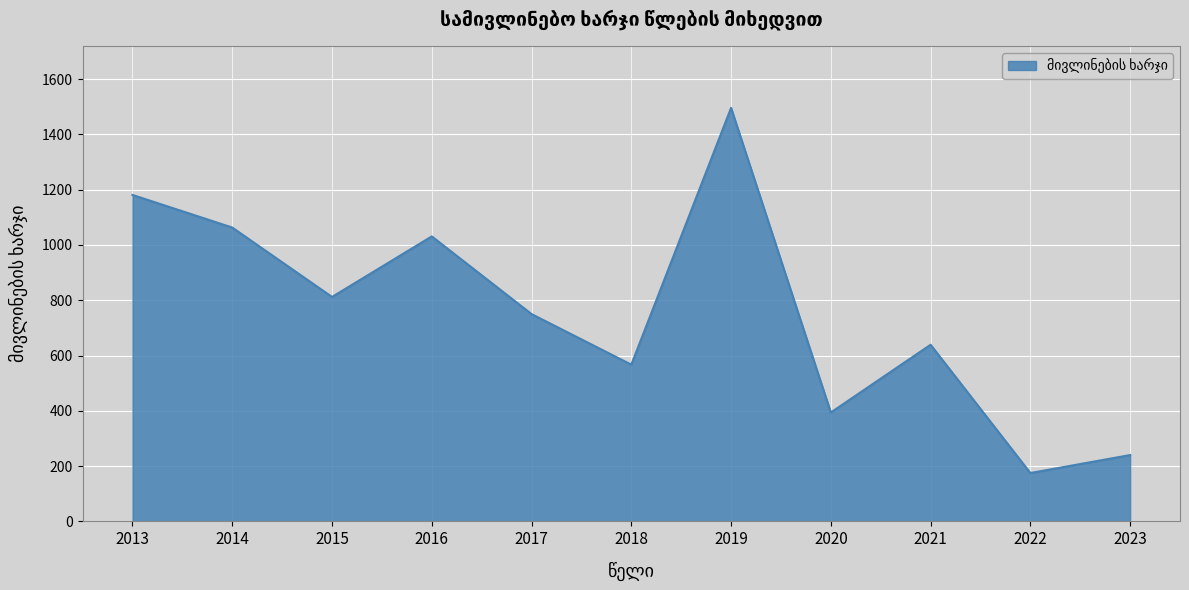

At which category does the chart reach its minimum across all series?

2022